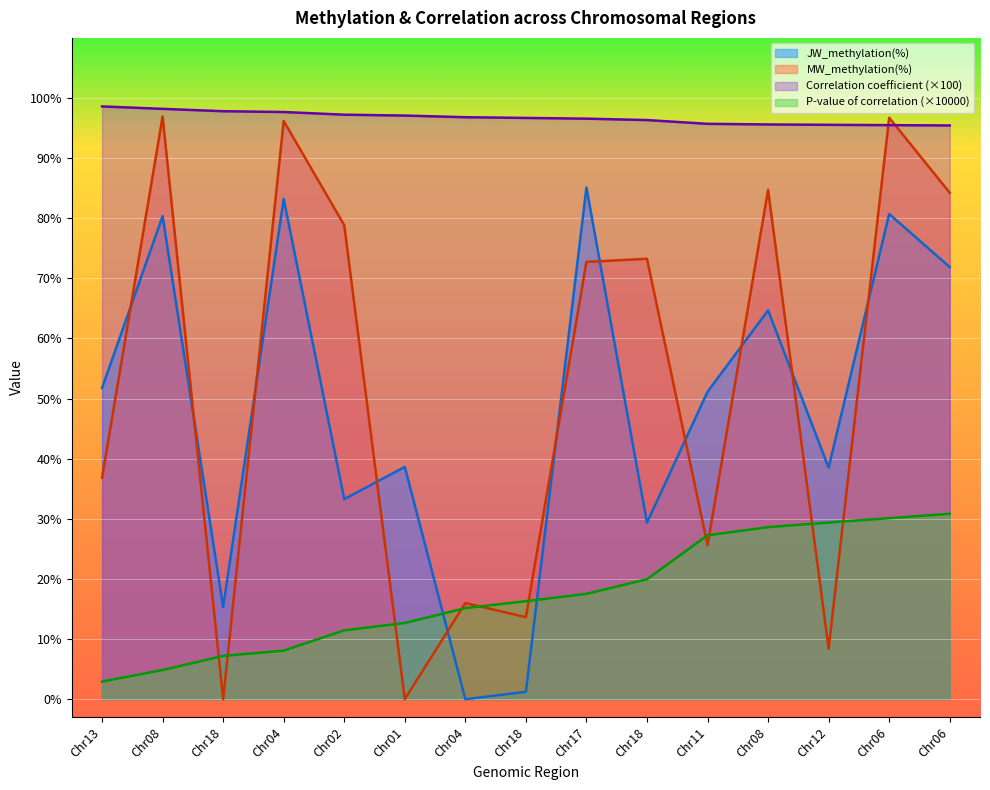

At Chr06, list the series in order from smallest to largest.

P-value of correlation, JW_methylation(%), Correlation coefficient, MW_methylation(%)